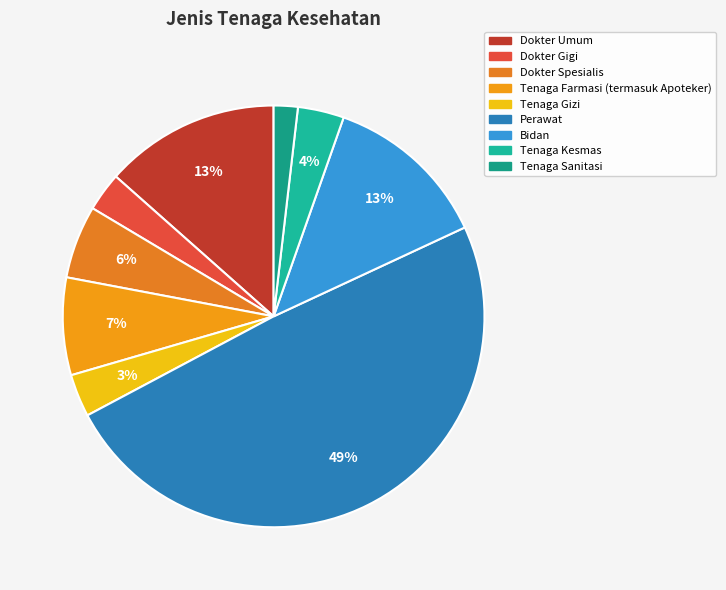

Does Dokter Umum represent more than half of the total?

No